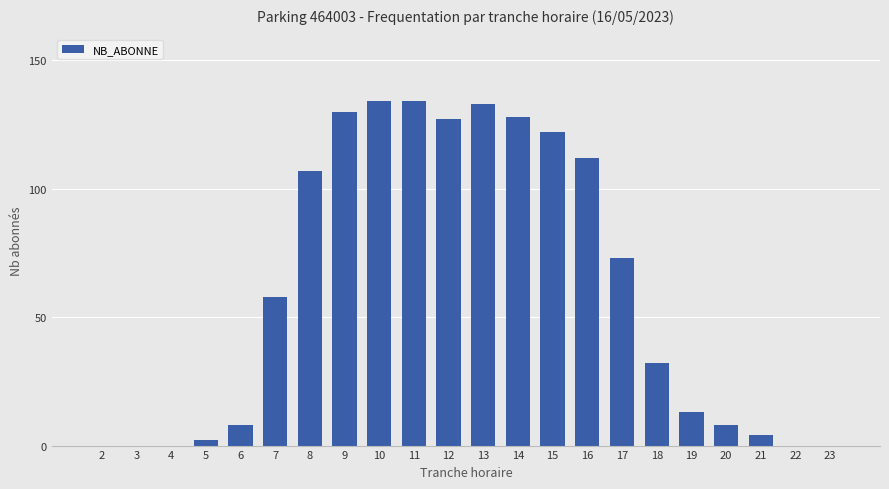

The chart shows a value of 14 at 7. True or false?

False